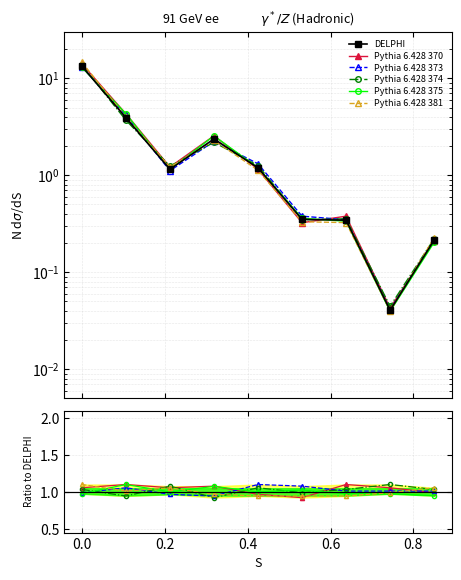

True or false: Pythia 6.428 375 has a value of 1.5 at 0.0.

False